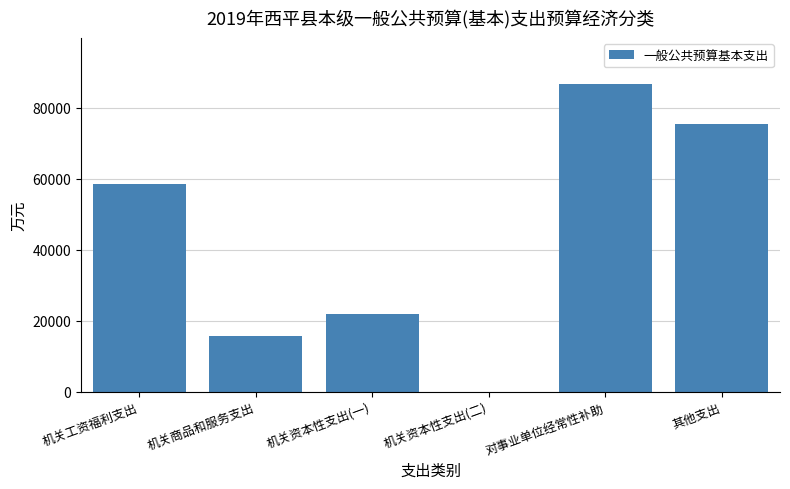

Which category has the highest value across all series?

对事业单位经常性补助